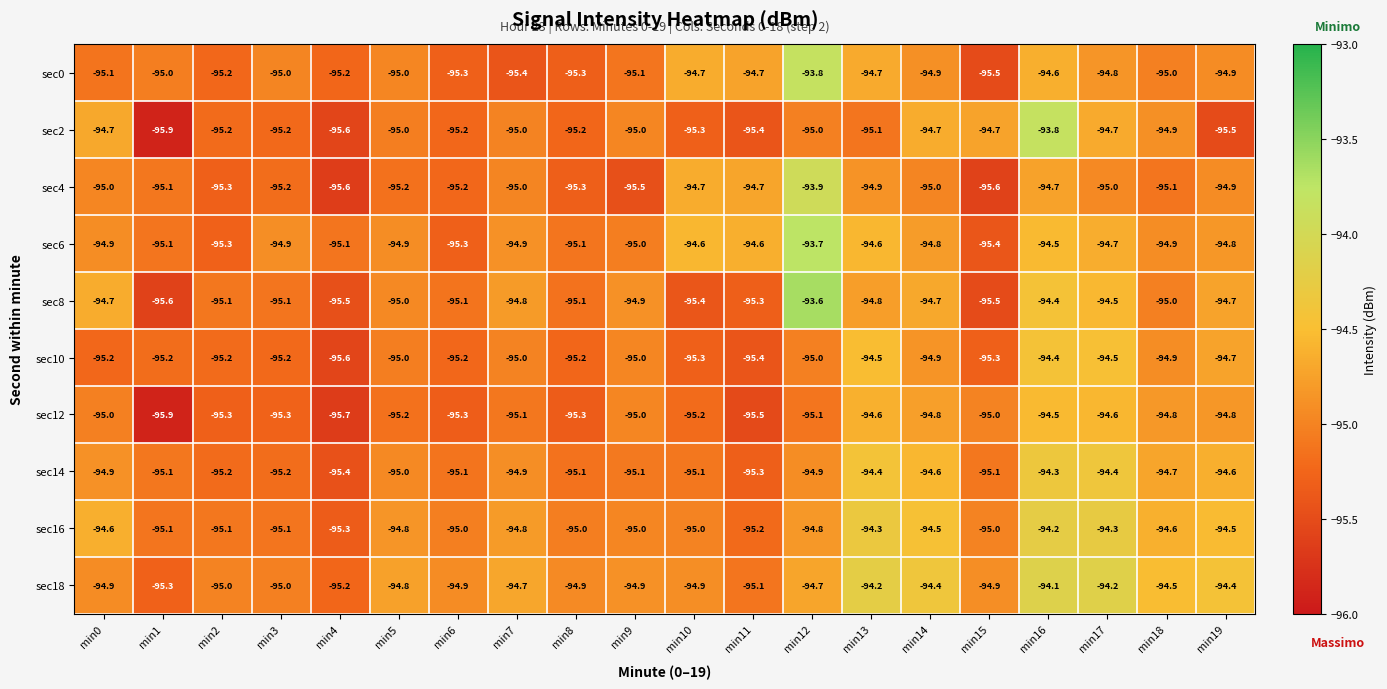

What is the highest value of the sec10 series?

-94.4